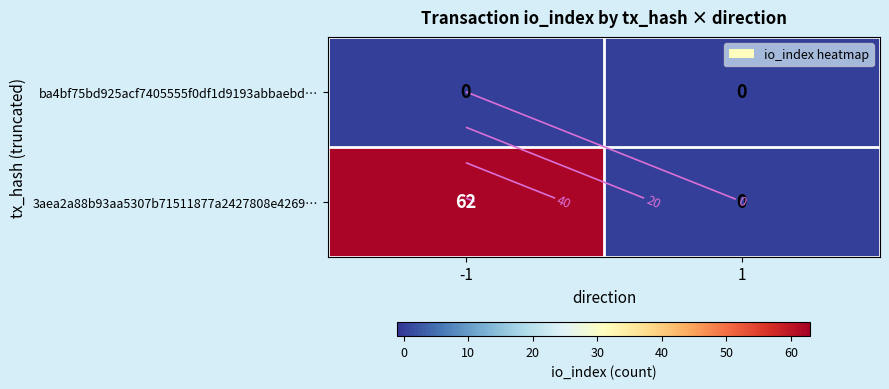

Is it true that 3aea2a88b93aa5307b71511877a2427808e4269… equals 13 at -1?

False